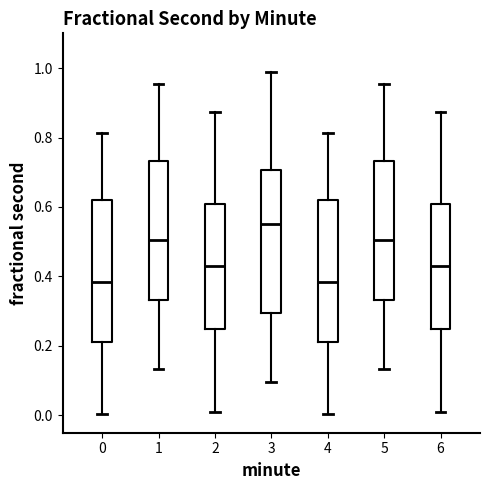

Reading left to right, read every box against the y-axis: the position of its median line, the range the box covers, and the ends of its whiskers. The values are not printed on the chart, so give them approximately, as read against the axis.

0: median 0.38, box 0.22 to 0.62, whiskers 0.00 to 0.82
1: median 0.50, box 0.34 to 0.74, whiskers 0.14 to 0.96
2: median 0.42, box 0.24 to 0.60, whiskers 0.02 to 0.88
3: median 0.56, box 0.30 to 0.70, whiskers 0.10 to 0.98
4: median 0.38, box 0.22 to 0.62, whiskers 0.00 to 0.82
5: median 0.50, box 0.34 to 0.74, whiskers 0.14 to 0.96
6: median 0.42, box 0.24 to 0.60, whiskers 0.02 to 0.88